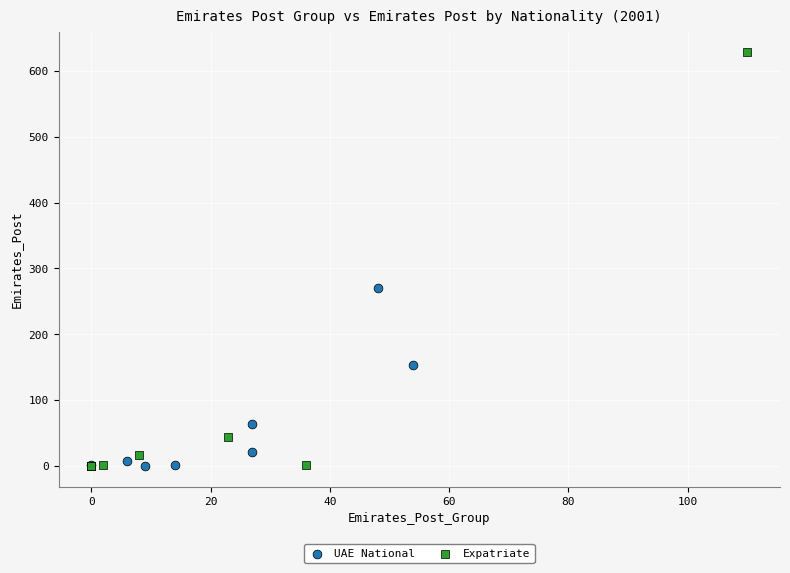

Which series contains the highest Y value?

Expatriate